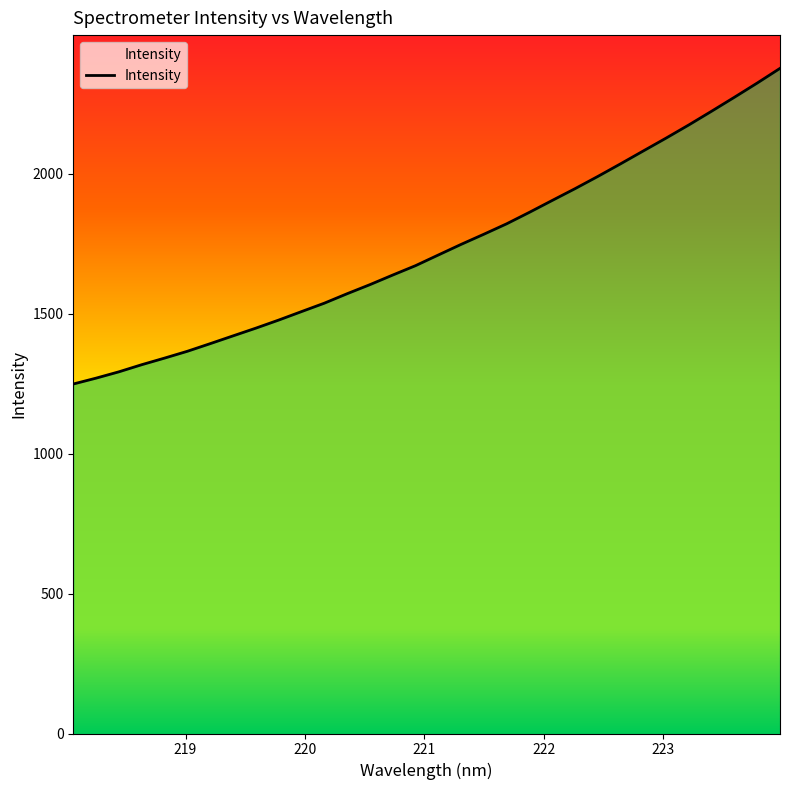

What is the smallest value displayed?

1249.2